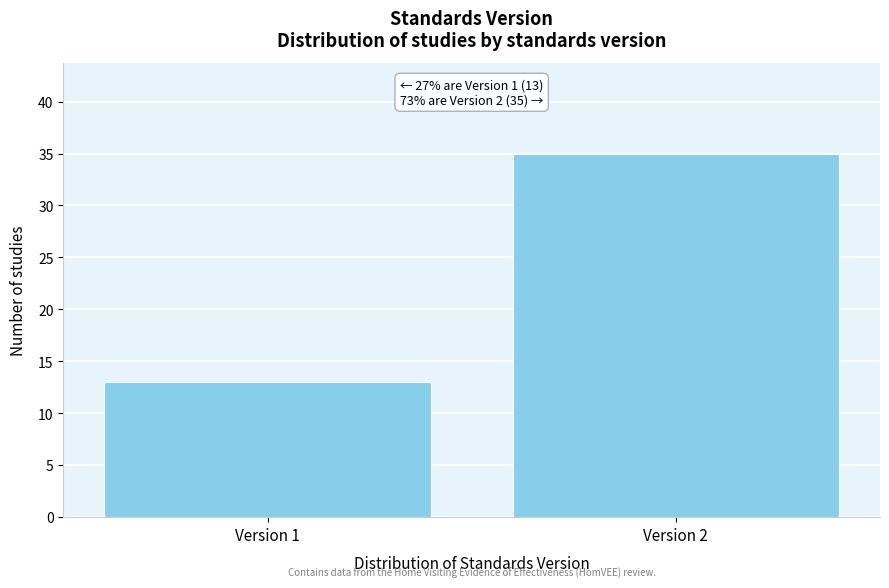

Reading left to right, transcribe all the data shown in this chart.

13	35